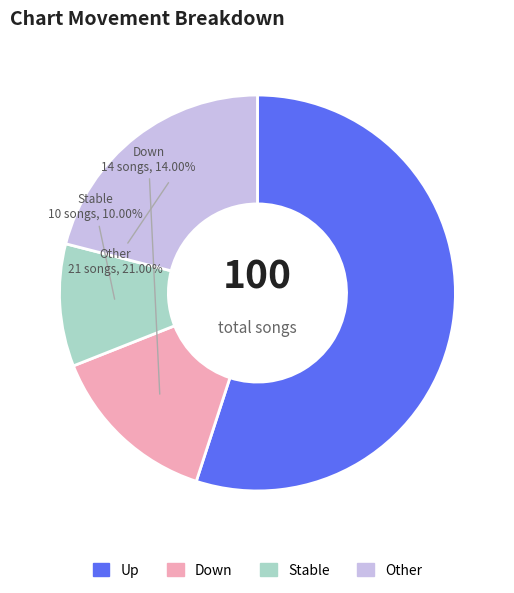

What is the largest slice in the pie chart?

Up